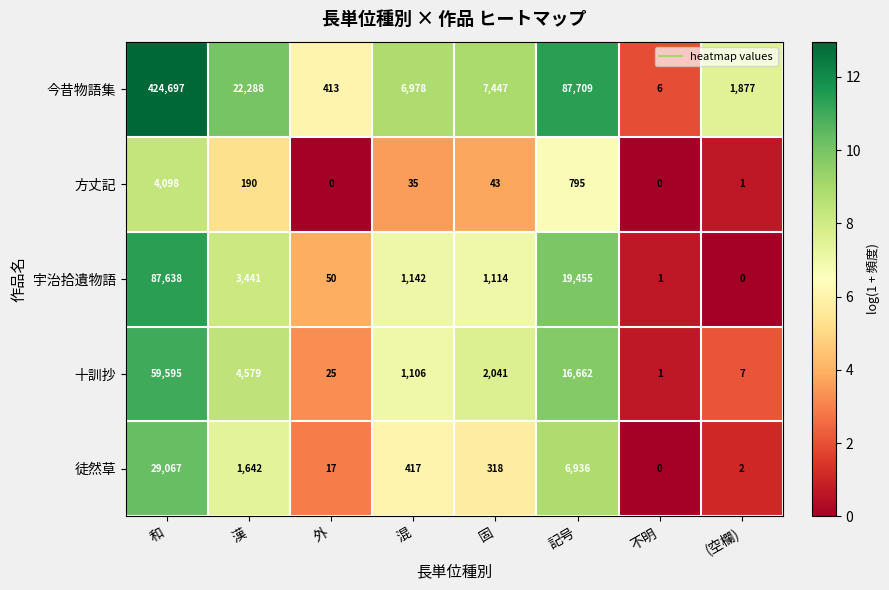

What is the difference between the second highest and minimum values in the 十訓抄 series?

16661